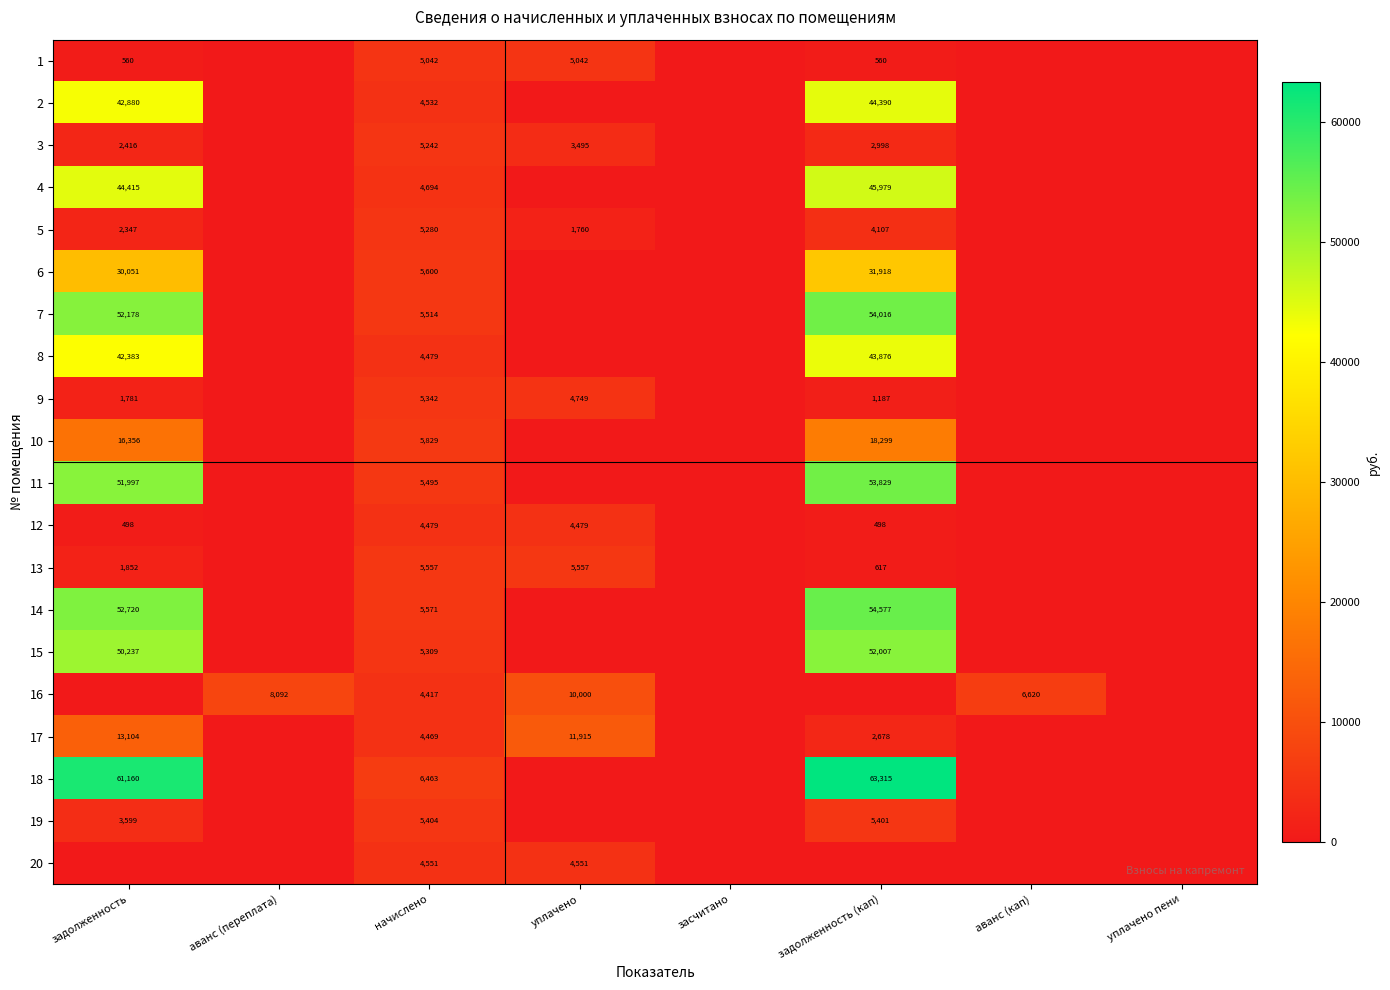

Is it true that 11 equals 53829 at задолженность (кап)?

True